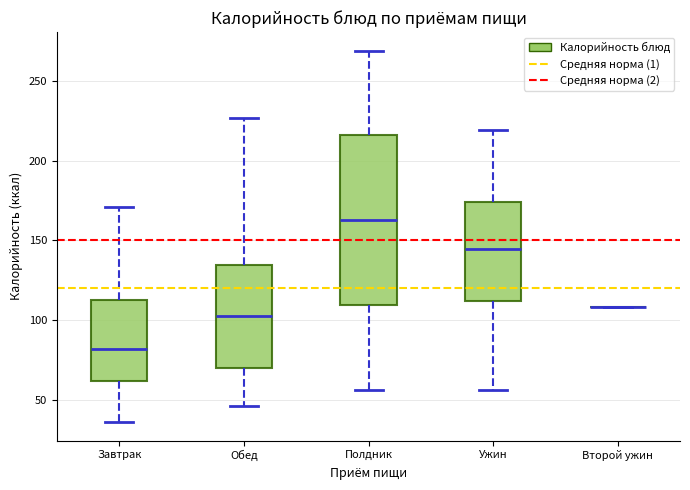

Reading left to right, read every box against the y-axis: the position of its median line, the range the box covers, and the ends of its whiskers. The values are not printed on the chart, so give them approximately, as read against the axis.

Завтрак: median 80, box 60 to 115, whiskers 35 to 170
Обед: median 105, box 70 to 135, whiskers 45 to 225
Полдник: median 165, box 110 to 215, whiskers 55 to 270
Ужин: median 145, box 110 to 175, whiskers 55 to 220
Второй ужин: box collapsed to a line at 110, whiskers 110 to 110